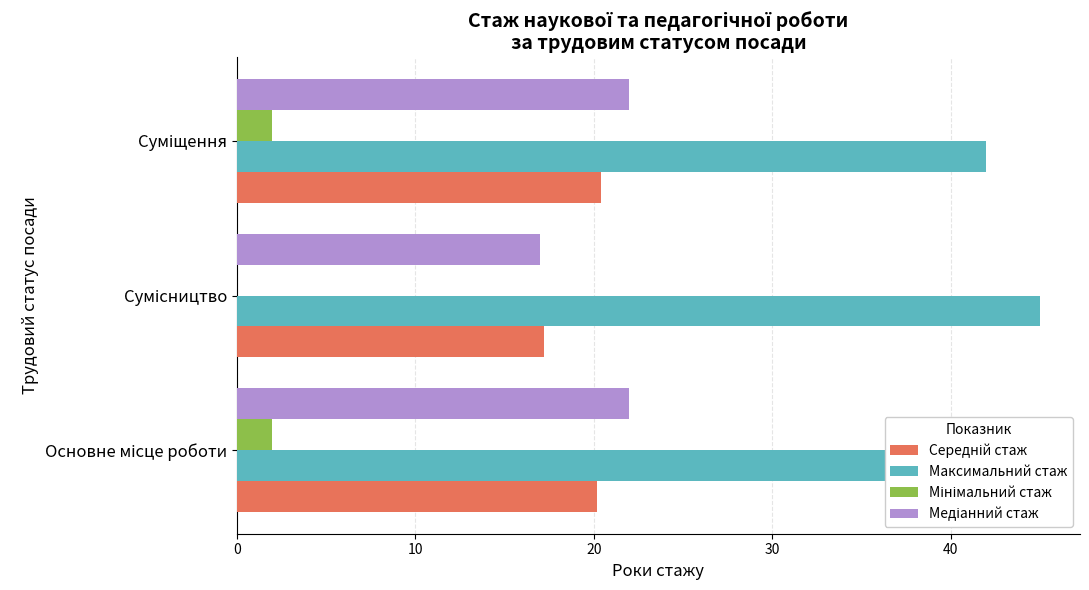

What is the difference between the second highest and minimum values in the Середній стаж series?

3.0